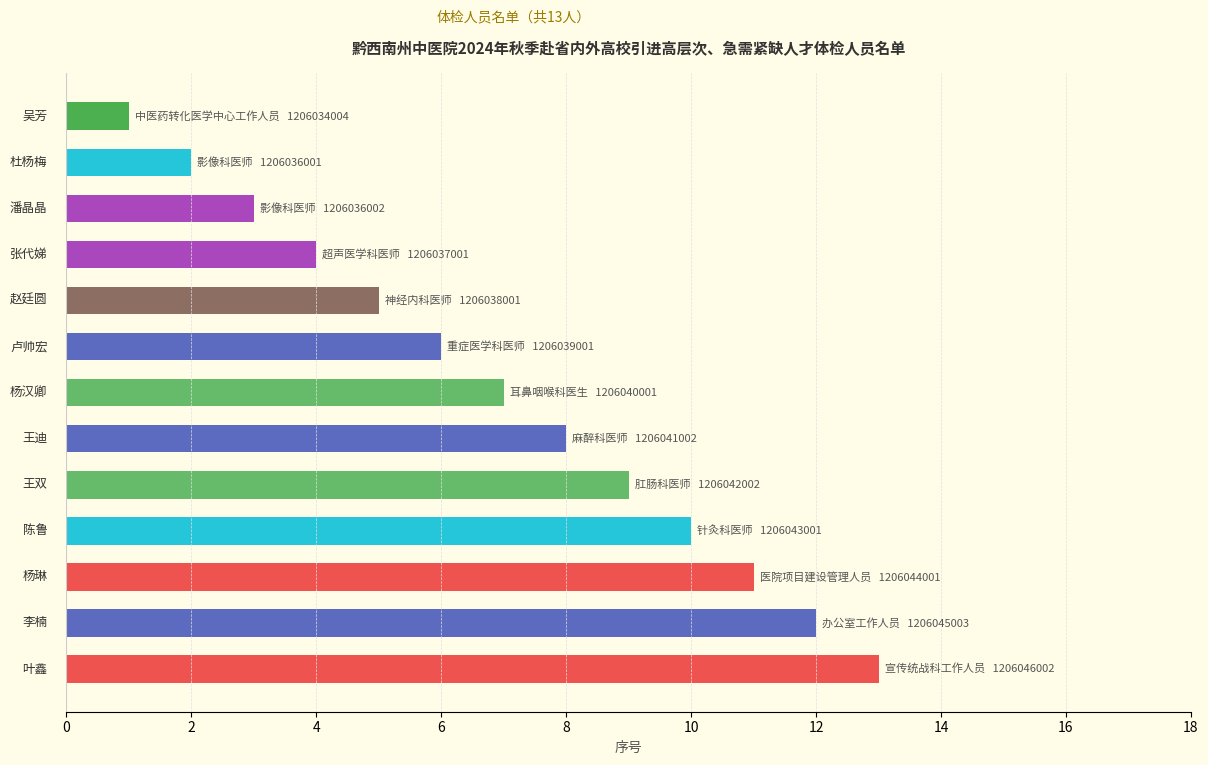

What is the difference between the maximum and minimum values?

12